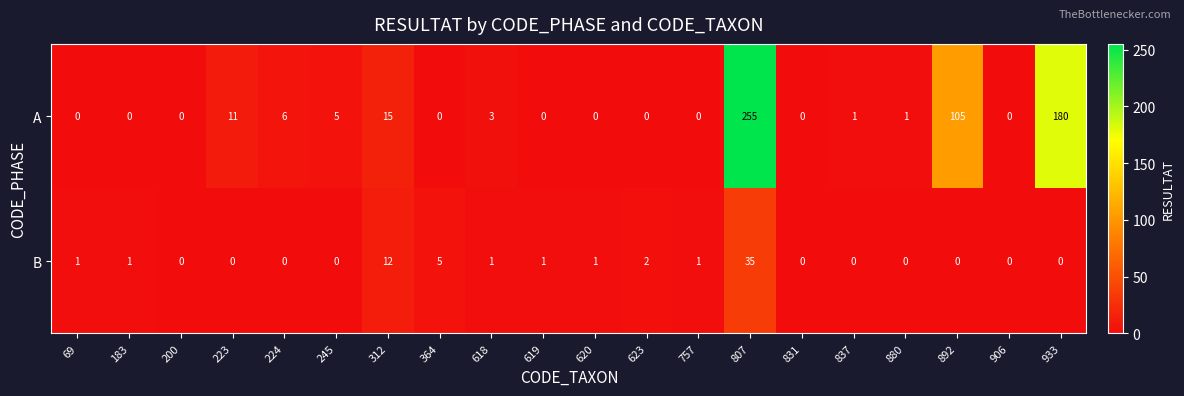

Is it true that B equals 0 at 223?

True